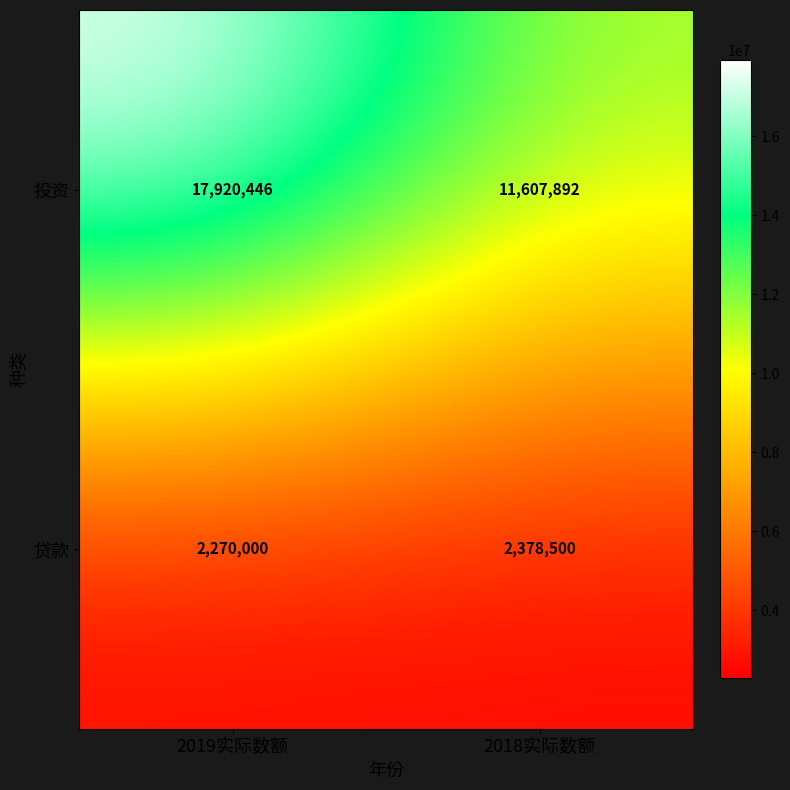

What is the difference between the highest and lowest values at 2018实际数额?

9229392